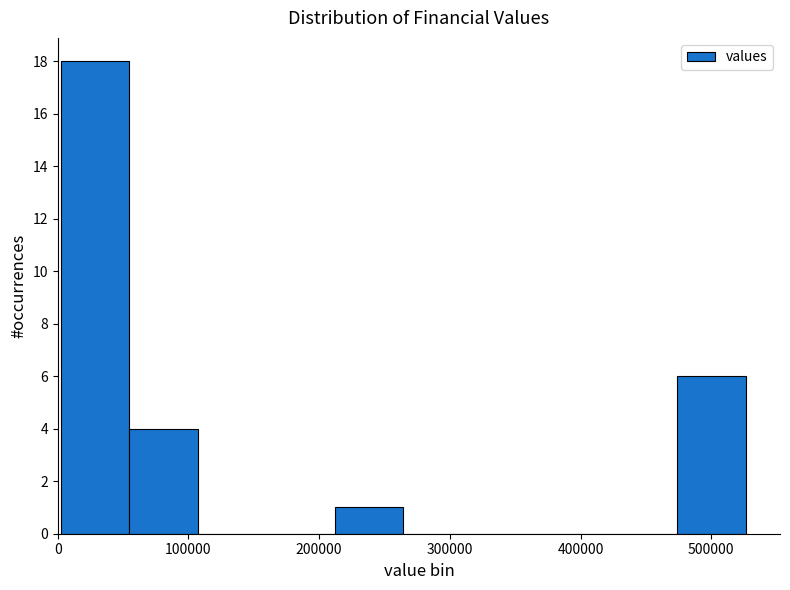

Over which range of the x-axis is the bar tallest?

0 to 50000